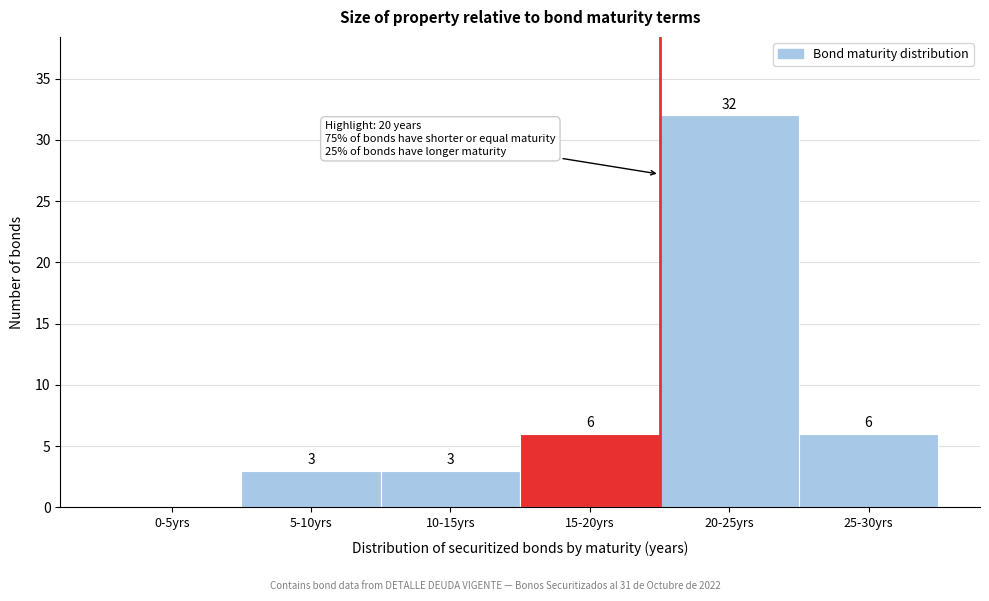

Reading left to right, extract all data points from this chart.

0-5yrs=0	5-10yrs=3	10-15yrs=3	15-20yrs=6	20-25yrs=32	25-30yrs=6